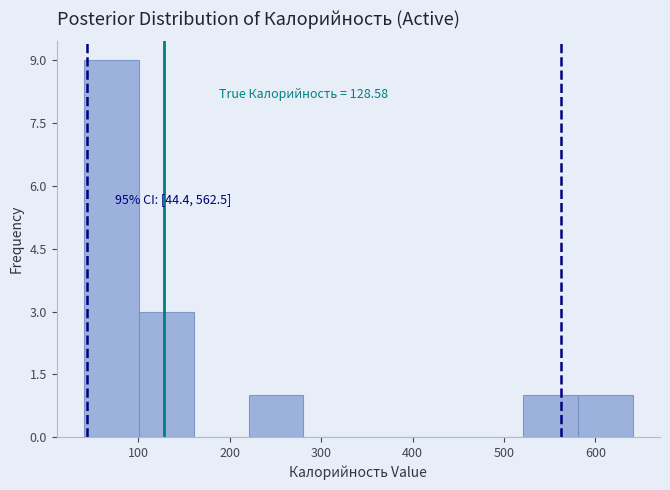

Which range on the x-axis has the tallest bar?

40 to 100